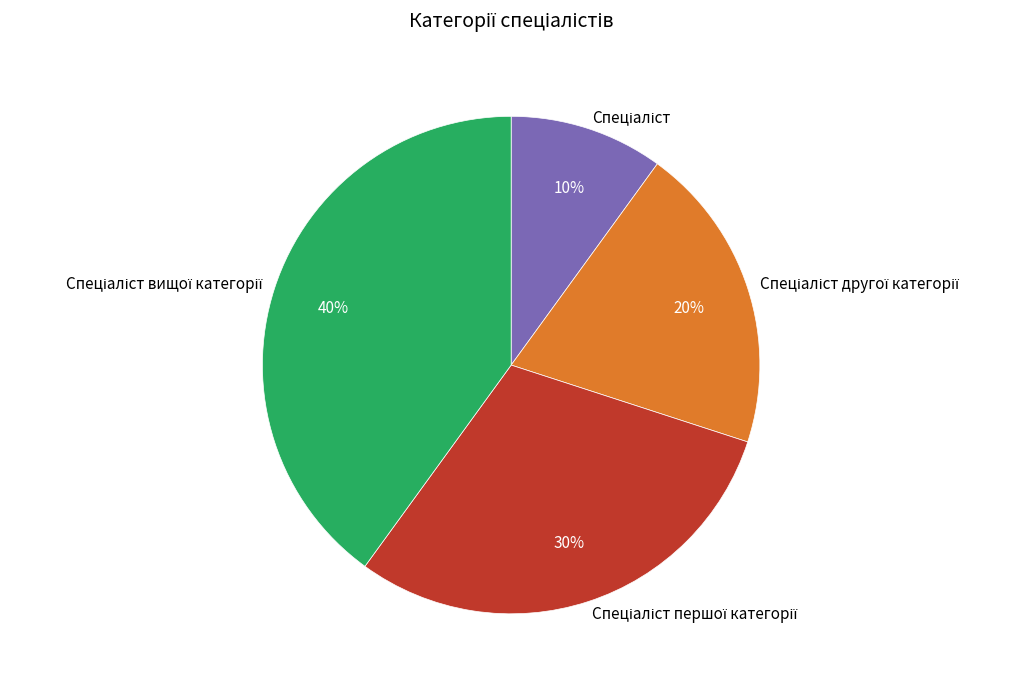

To the nearest percent, what is the average slice percentage?

25%